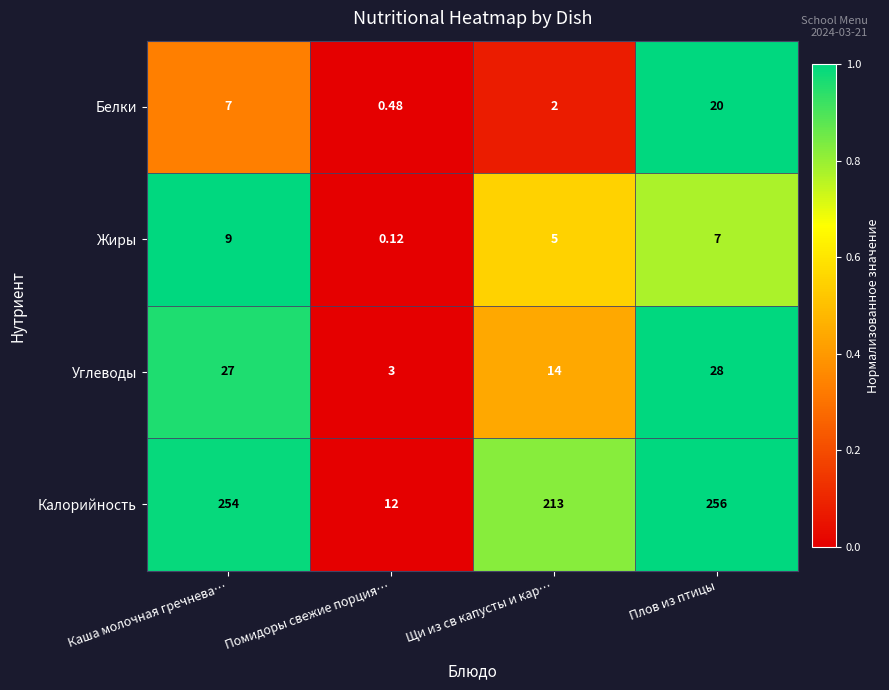

Rank the series by their maximum value, from highest to lowest.

Калорийность, Углеводы, Белки, Жиры